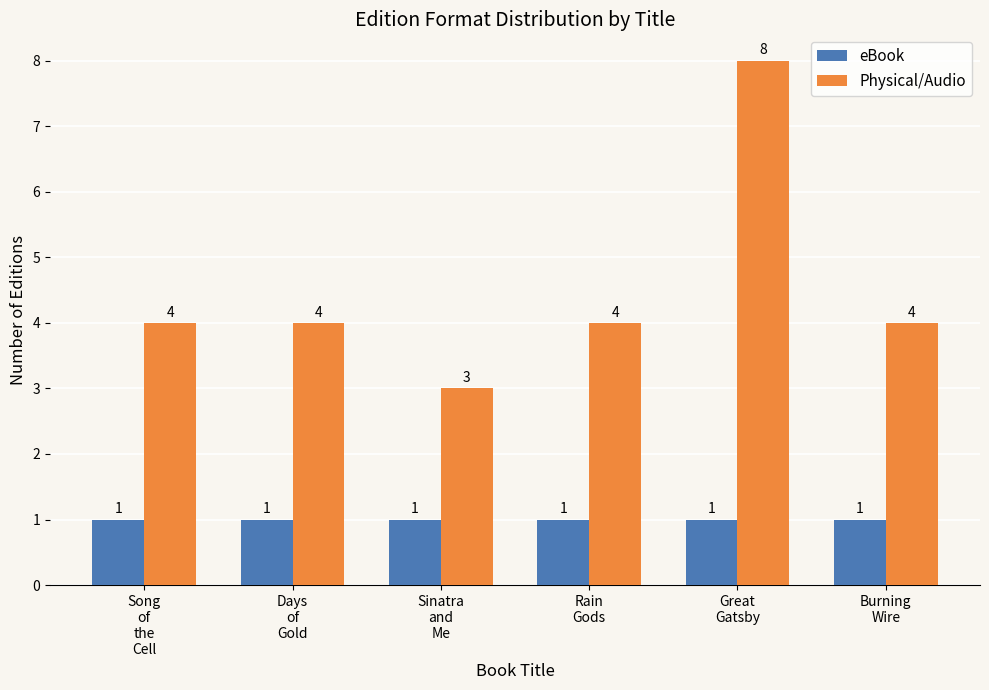

Which series has the widest spread of values?

Physical/Audio